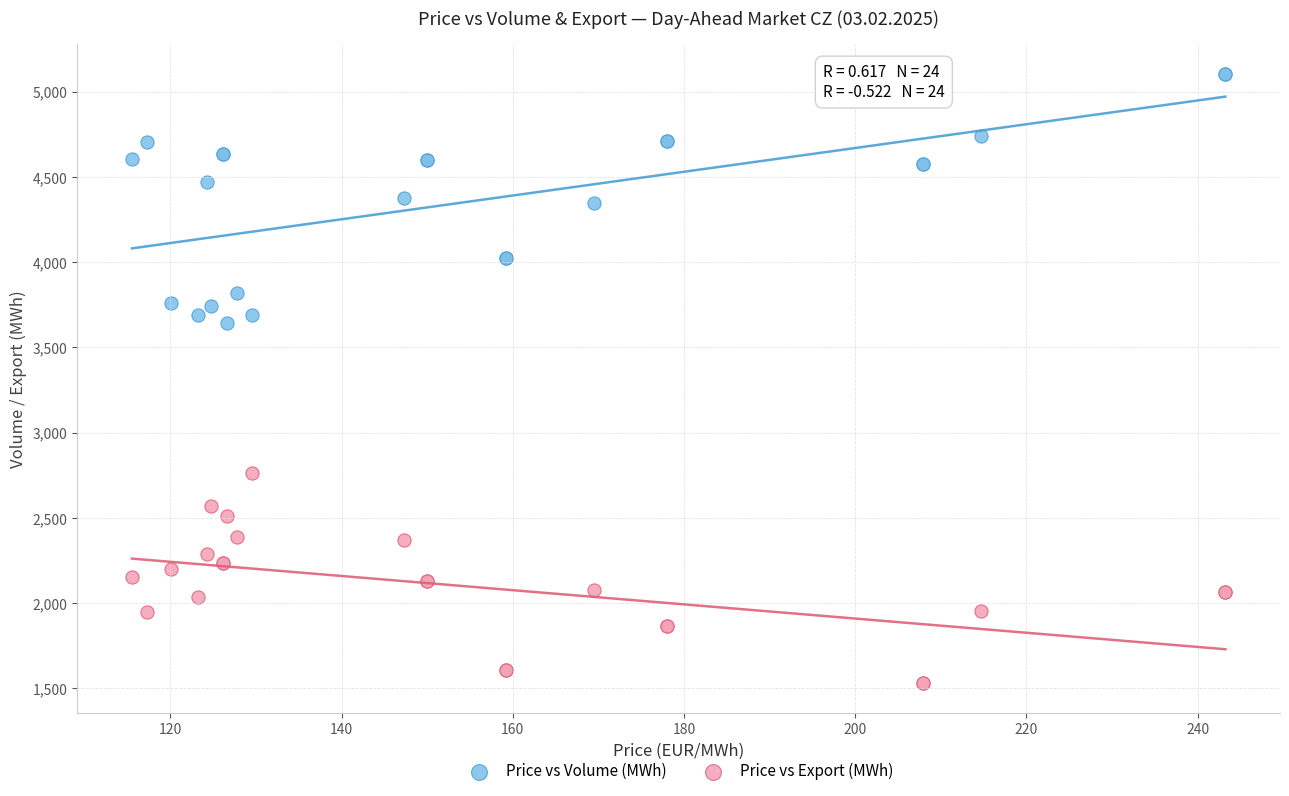

Which series reaches the maximum Y coordinate?

Price vs Volume (MWh)